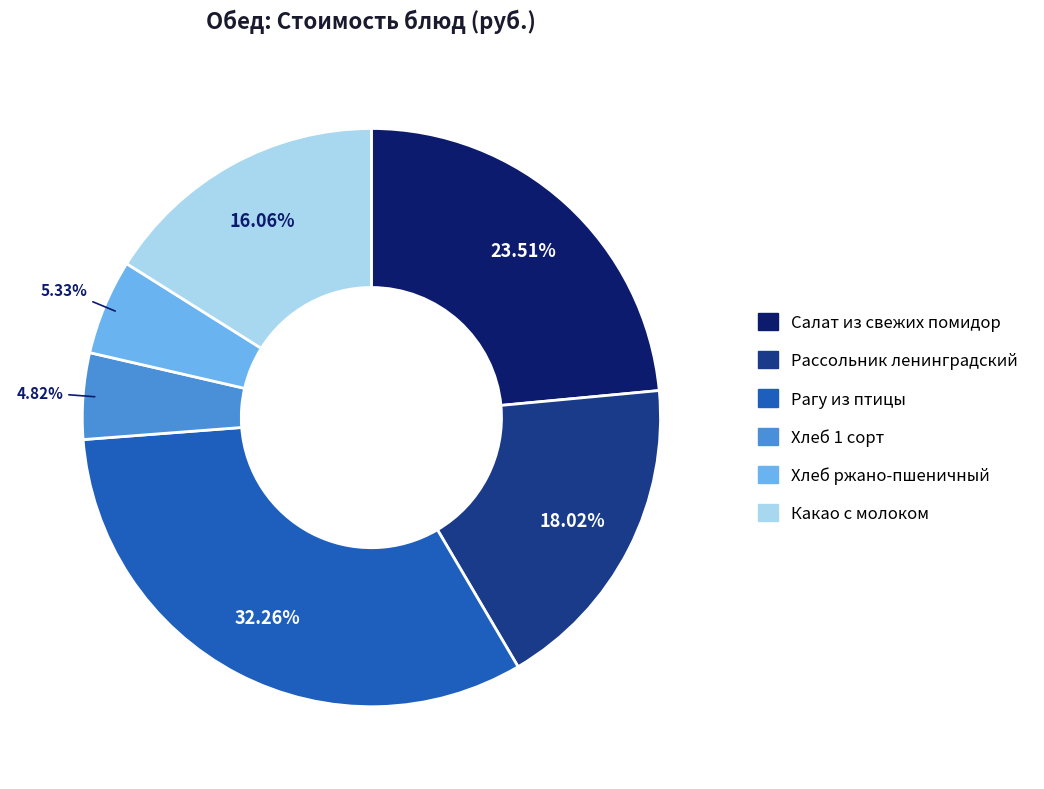

To the nearest percent, what is the difference between the largest and smallest slice percentages?

27%